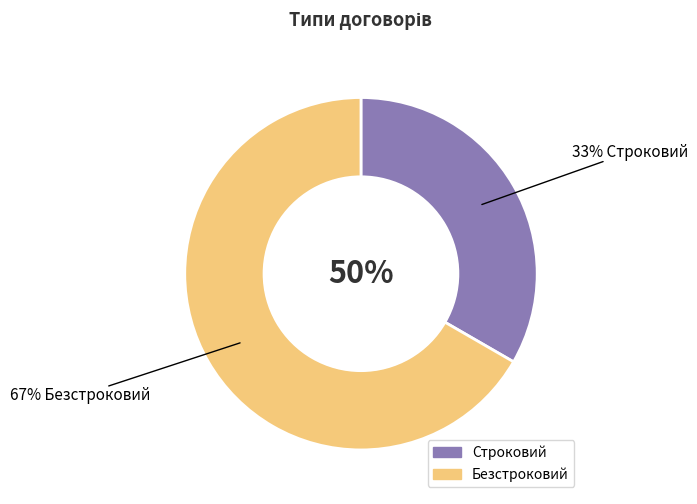

Rank the categories by value from highest to lowest.

Безстроковий, Строковий